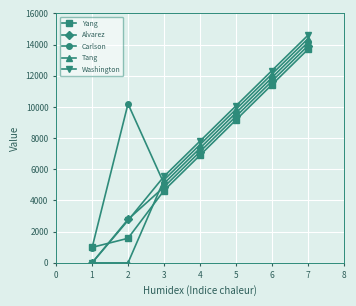

Which series ends up on top after the final intersection of Yang and Washington?

Washington